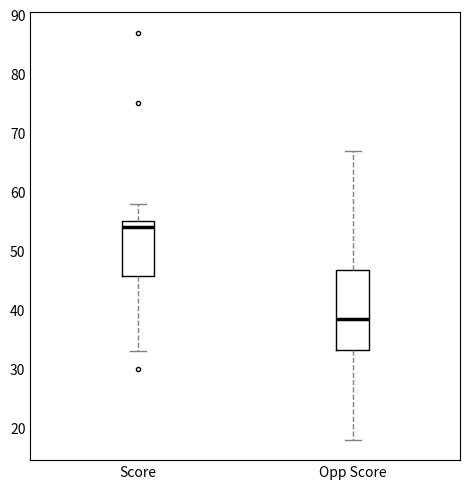

Reading left to right, read every box against the y-axis: the position of its median line, the range the box covers, and the ends of its whiskers. The values are not printed on the chart, so give them approximately, as read against the axis.

Score: median 54, box 46 to 55, whiskers 33 to 58
Opp Score: median 39, box 33 to 47, whiskers 18 to 67